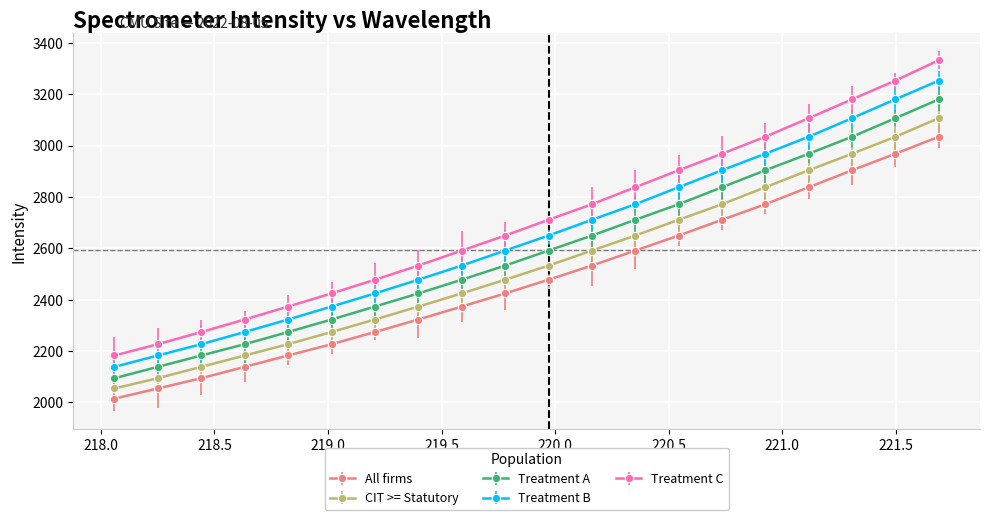

What is the highest value of the Treatment A series?

3179.7